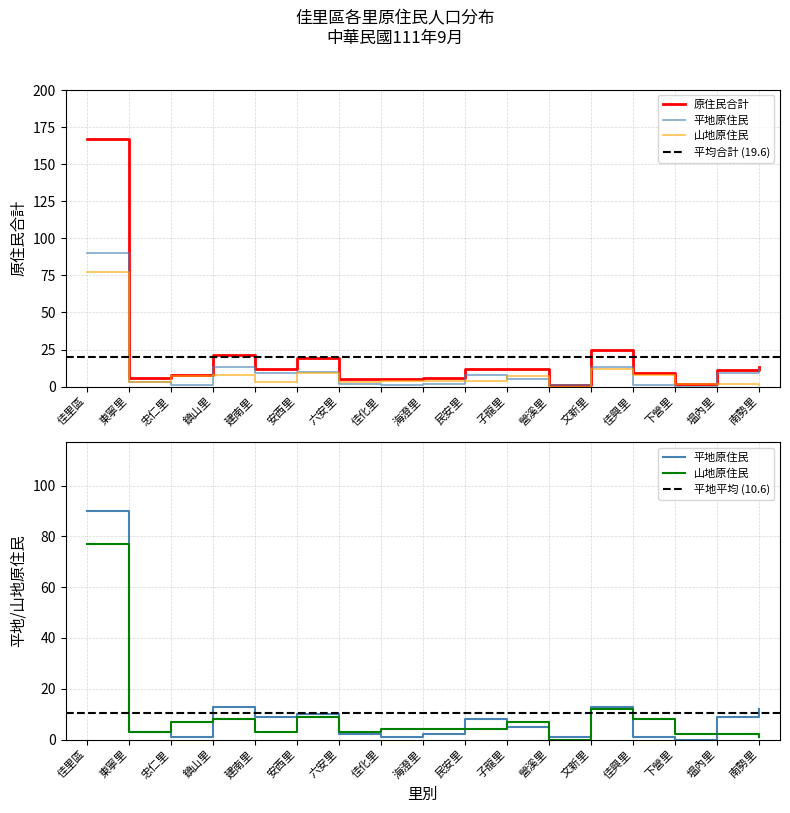

Reading left to right, list all the values displayed in this chart.

原住民合計: 佳里區=167	東寧里=6	忠仁里=8	鎮山里=21	建南里=12	安西里=19	六安里=5	佳化里=5	海澄里=6	民安里=12	子龍里=12	營溪里=1	文新里=25	佳興里=9	下營里=2	塭內里=11	南勢里=13
平地原住民: 佳里區=90	東寧里=3	忠仁里=1	鎮山里=13	建南里=9	安西里=10	六安里=2	佳化里=1	海澄里=2	民安里=8	子龍里=5	營溪里=1	文新里=13	佳興里=1	下營里=0	塭內里=9	南勢里=12
山地原住民: 佳里區=77	東寧里=3	忠仁里=7	鎮山里=8	建南里=3	安西里=9	六安里=3	佳化里=4	海澄里=4	民安里=4	子龍里=7	營溪里=0	文新里=12	佳興里=8	下營里=2	塭內里=2	南勢里=1